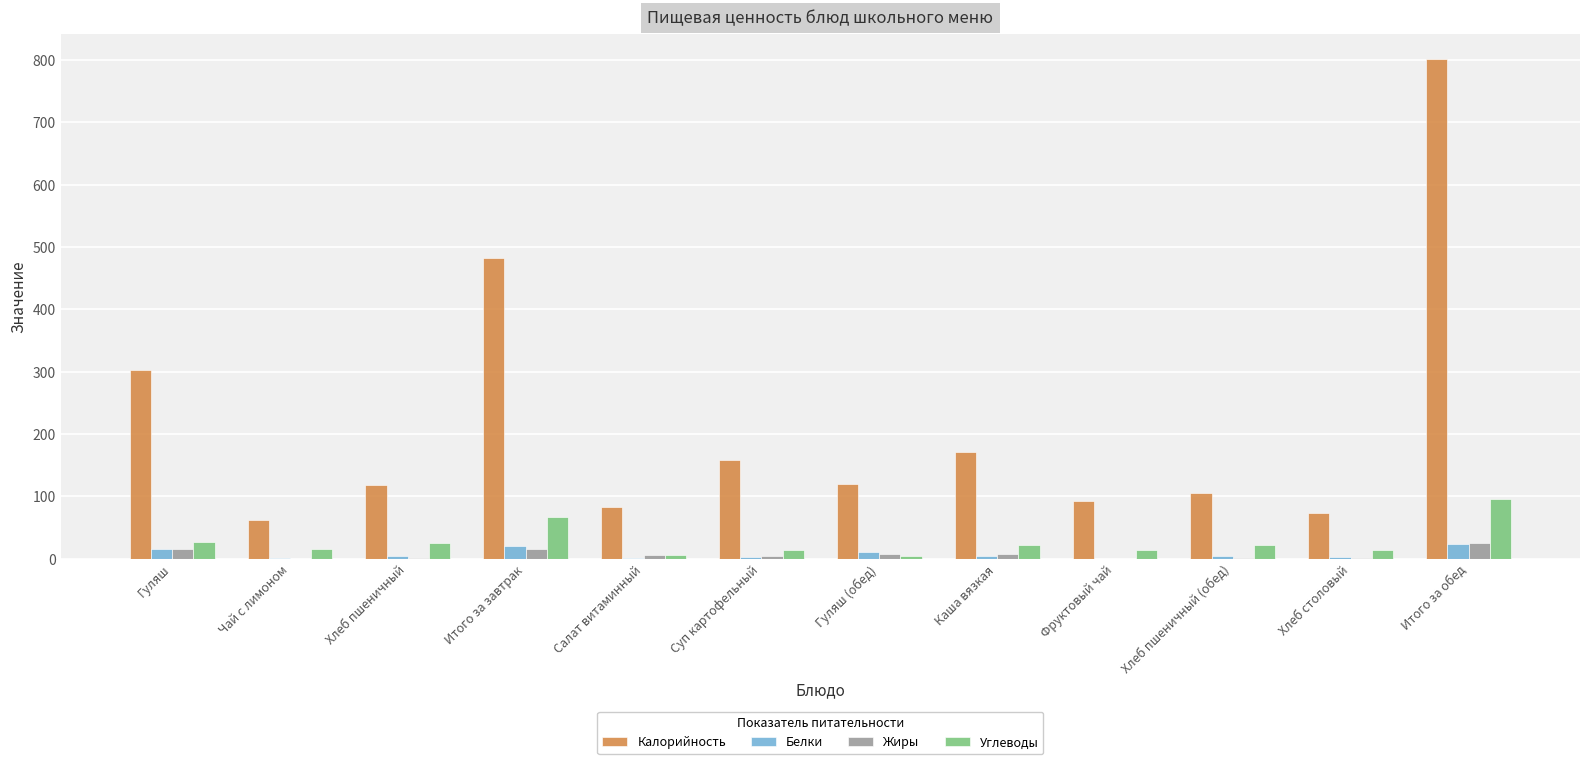

What is the sum of all Жиры values?

80.6